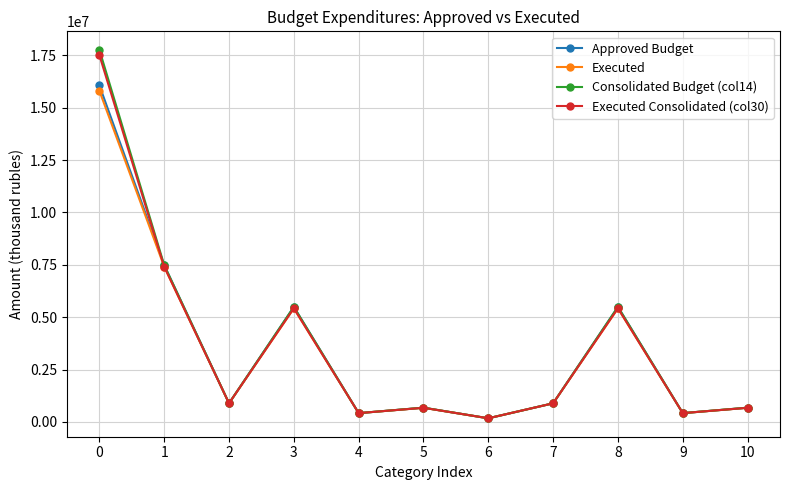

At how many categories does at least one series exceed 14363532?

1